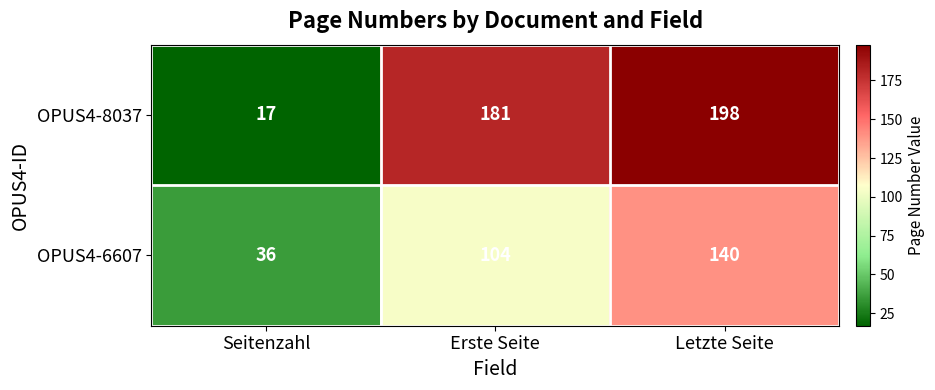

What is the highest value of the OPUS4-6607 series?

140